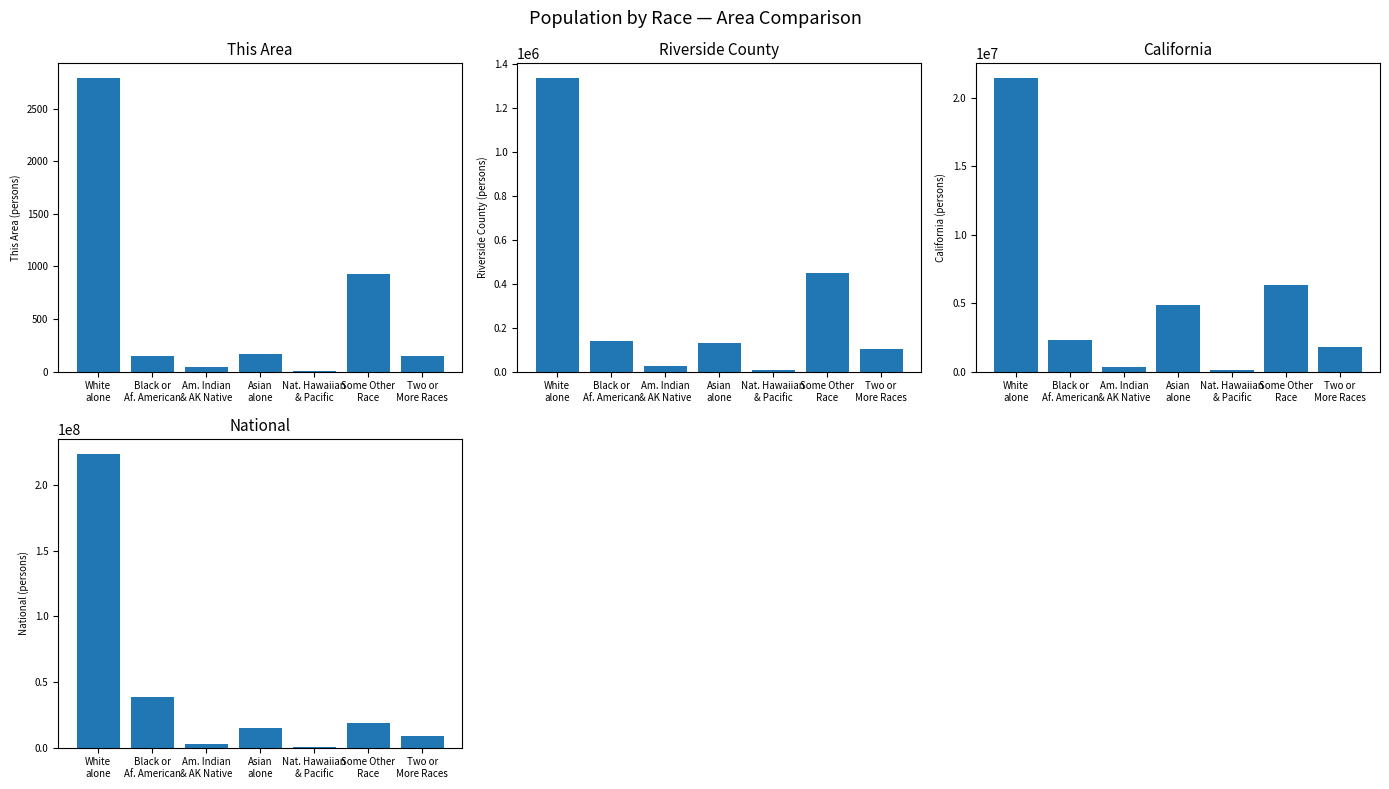

What is the sum of the This Area values at Some Other
Race and White
alone?

3718